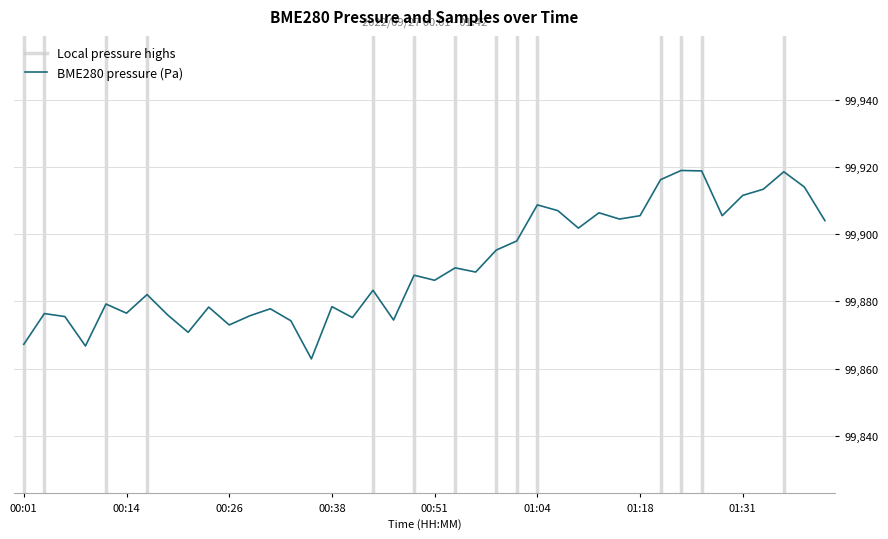

What is the change in value from 00:14 to 00:33?

-2.2